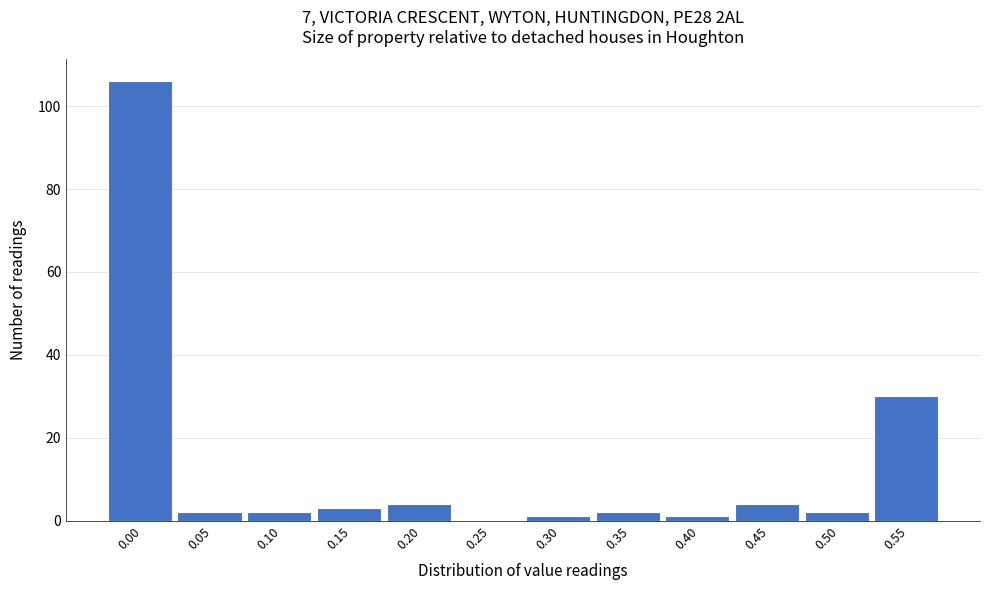

Reading right to left, transcribe all the data shown in this chart.

0.55=30	0.50=2	0.45=4	0.40=1	0.35=2	0.30=1	0.25=0	0.20=4	0.15=3	0.10=2	0.05=2	0.00=106